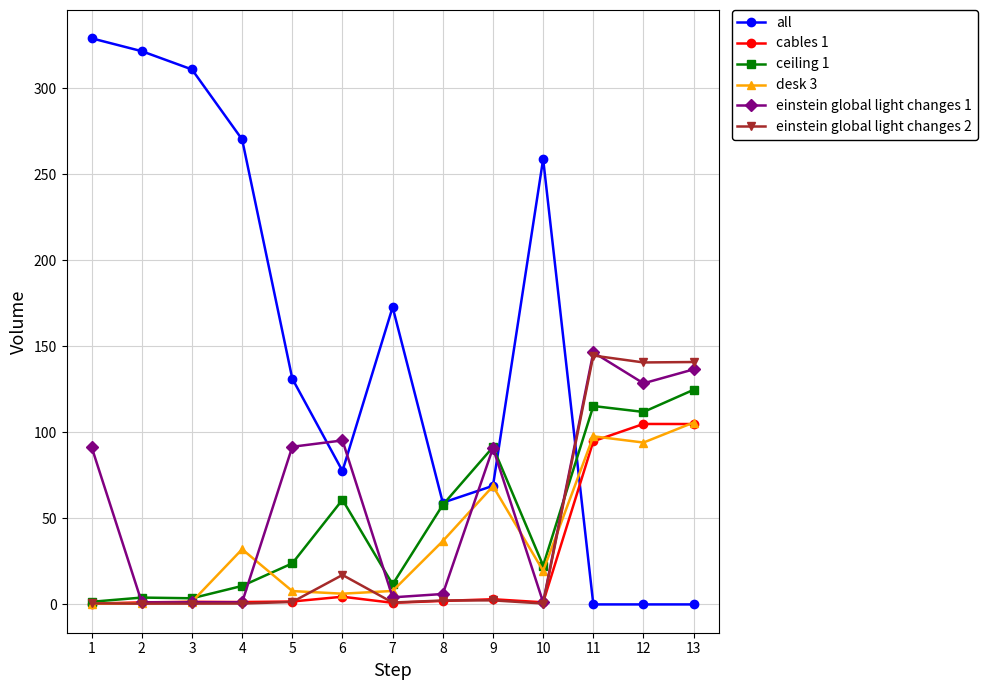

True or false: desk 3 has more than 0 points higher than both neighbors.

True